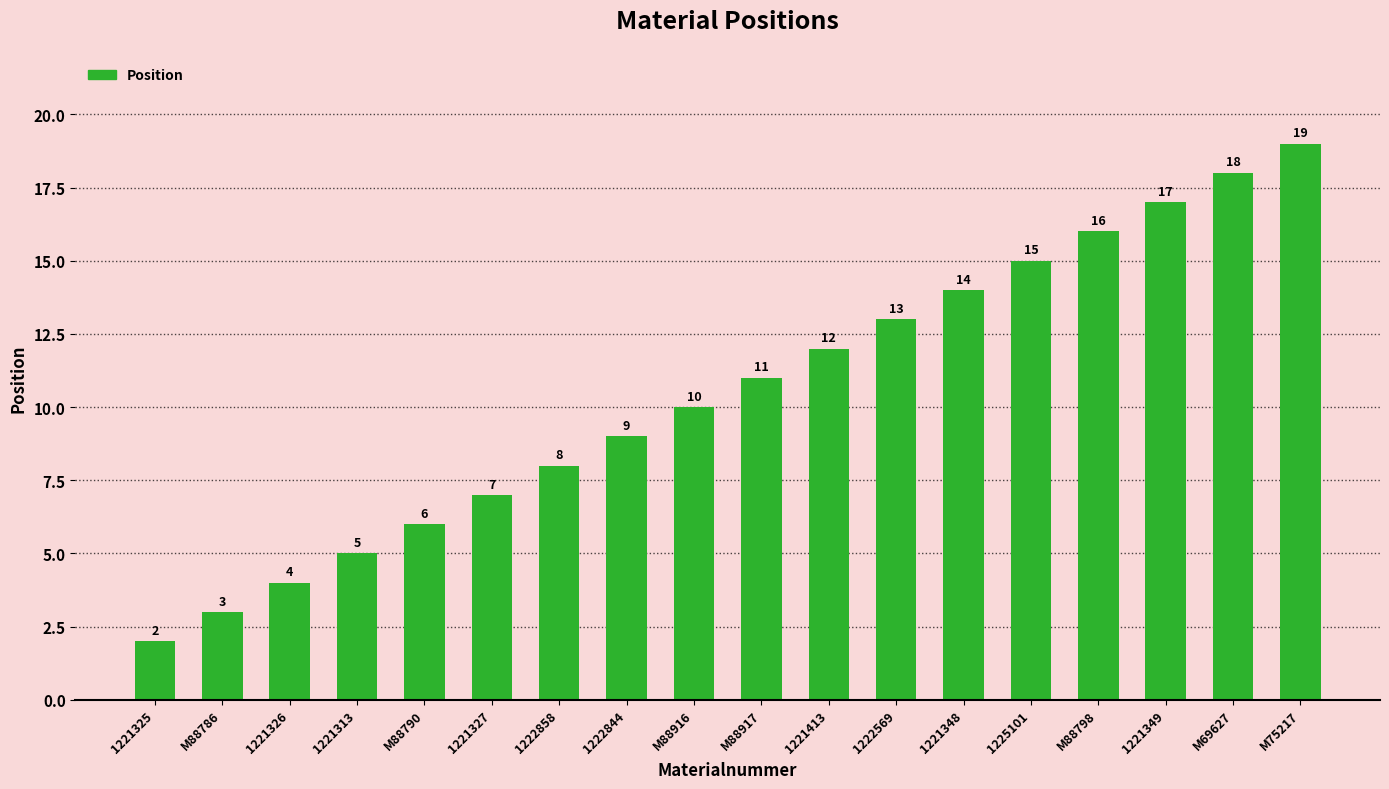

Where is the data nearest to the value 10?

M88916